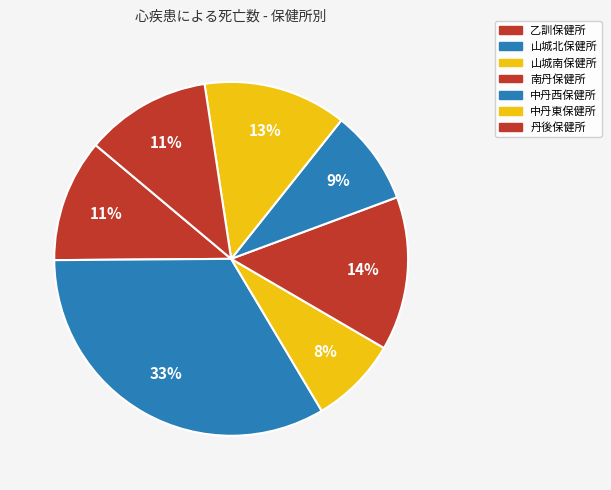

Is there any slice that represents more than half of the pie?

No